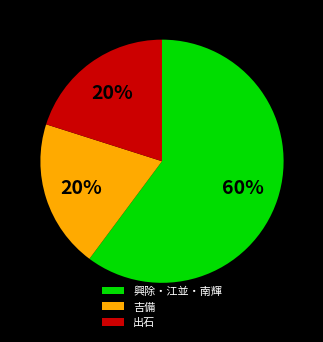

How many slices are in this pie chart?

3